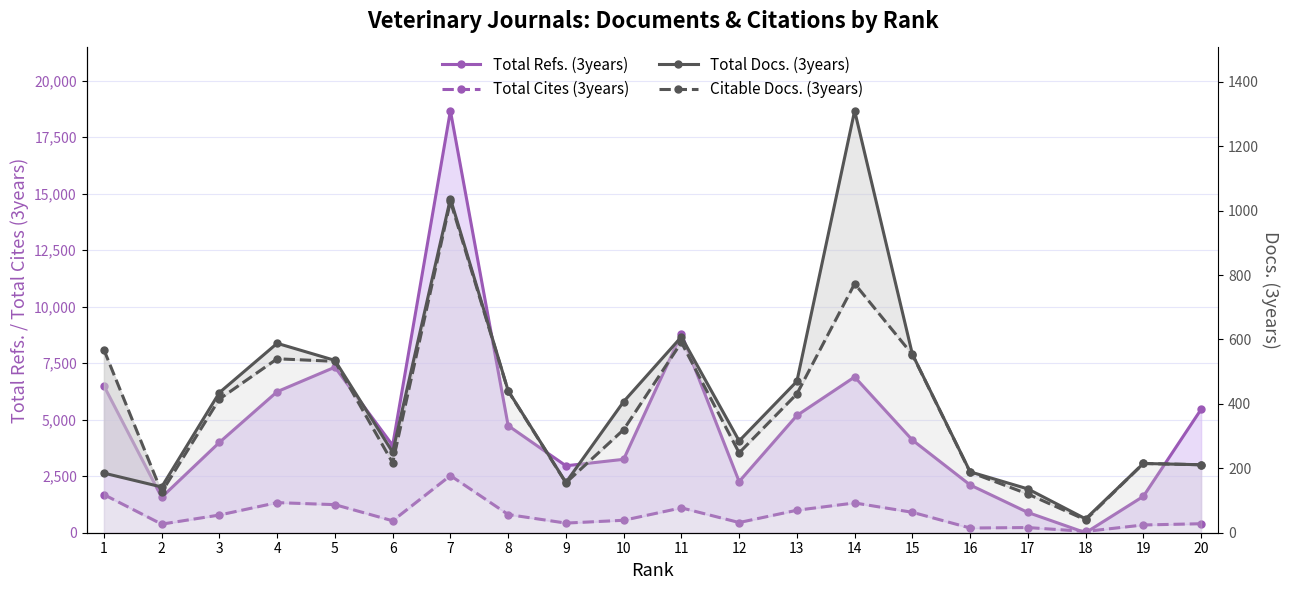

Where is Total Cites (3years) nearest to the value 1292?

14